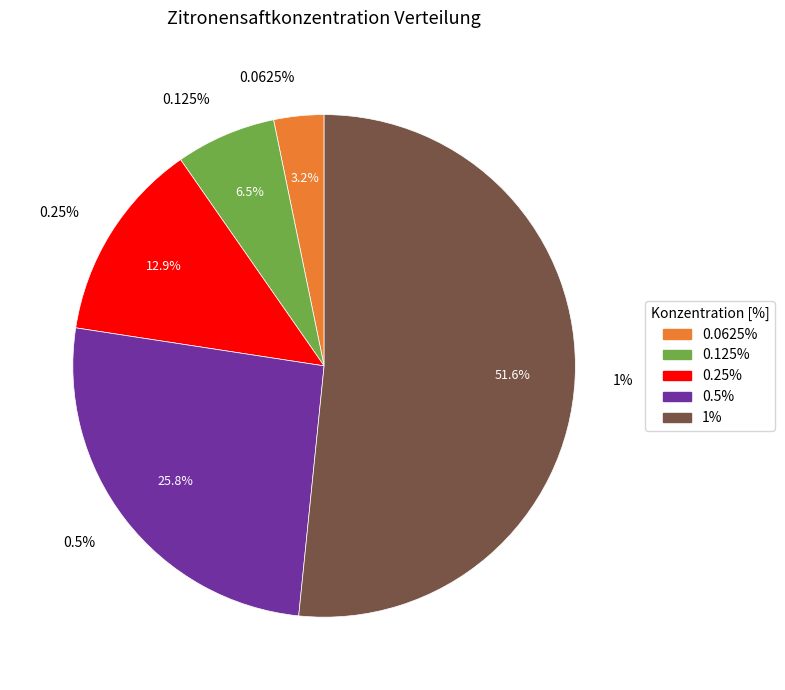

Is there a majority slice in this chart?

Yes